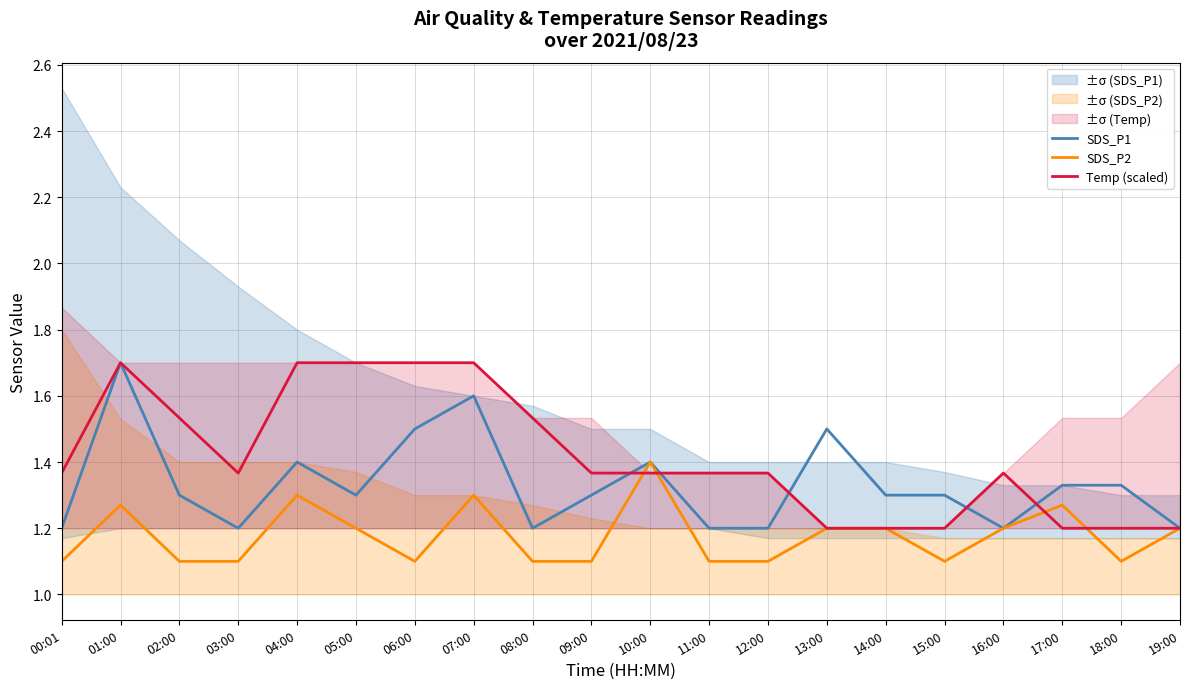

How many intersections are there between SDS_P1 and Temp (scaled)?

5